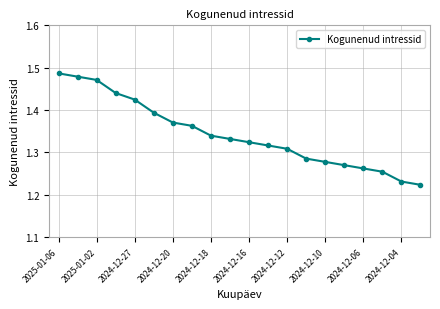

Count the values in the range 1 to 2.

20